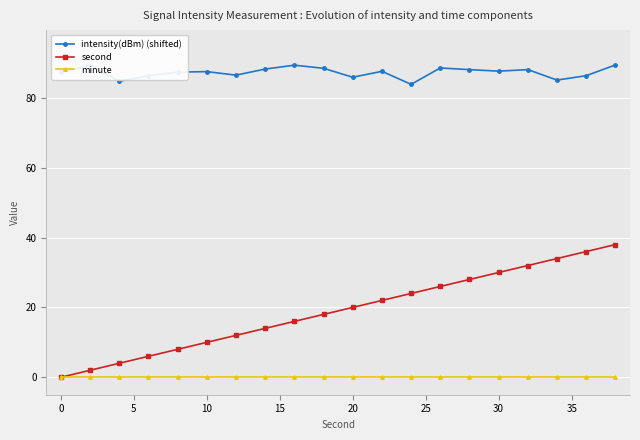

Reading left to right, what are all the values shown in this chart?

intensity(dBm) (shifted): 87.3	89.4	84.8	86.4	87.4	87.5	86.5	88.3	89.4	88.5	85.9	87.6	83.9	88.6	88.1	87.7	88.1	85.1	86.4	89.4
second: 0.0	2.0	4.0	6.0	8.0	10.0	12.0	14.0	16.0	18.0	20.0	22.0	24.0	26.0	28.0	30.0	32.0	34.0	36.0	38.0
minute: 0.0	0.0	0.0	0.0	0.0	0.0	0.0	0.0	0.0	0.0	0.0	0.0	0.0	0.0	0.0	0.0	0.0	0.0	0.0	0.0